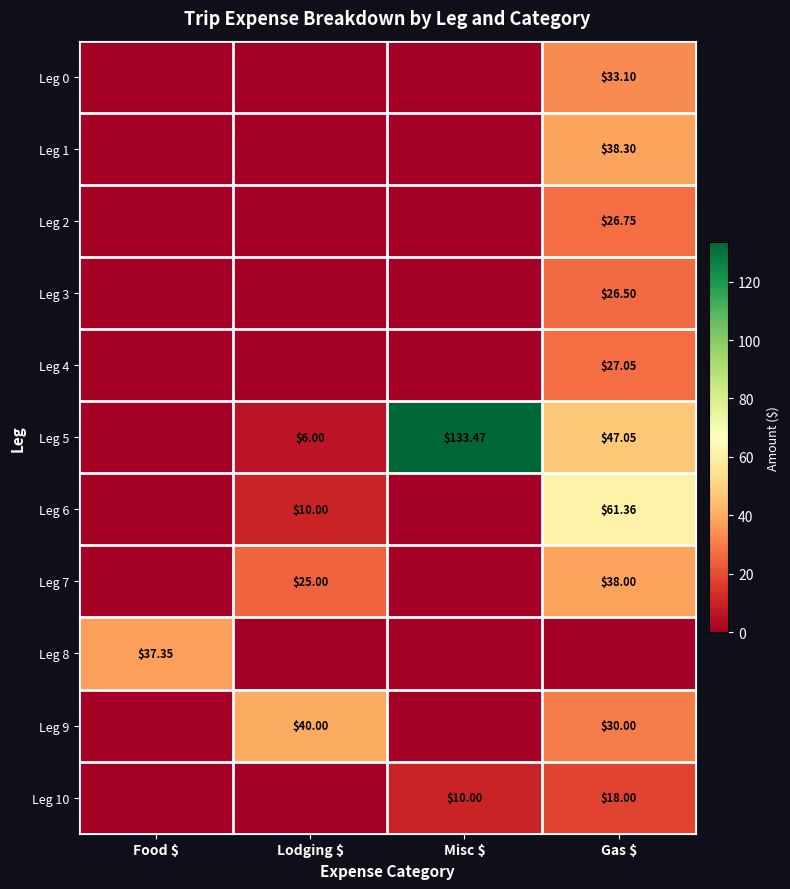

Is it true that Leg 4 equals 18.9 at Gas $?

False